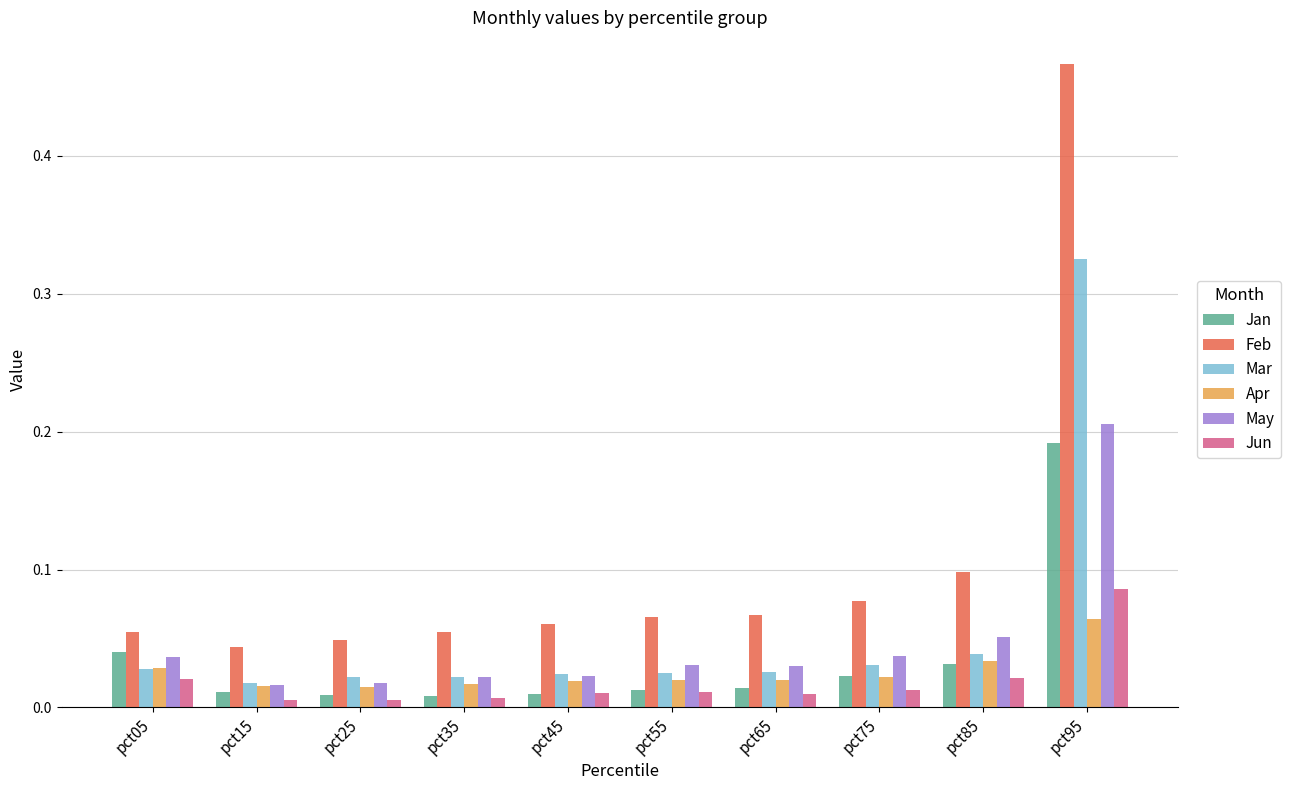

Which label corresponds to the largest value in the chart?

pct95